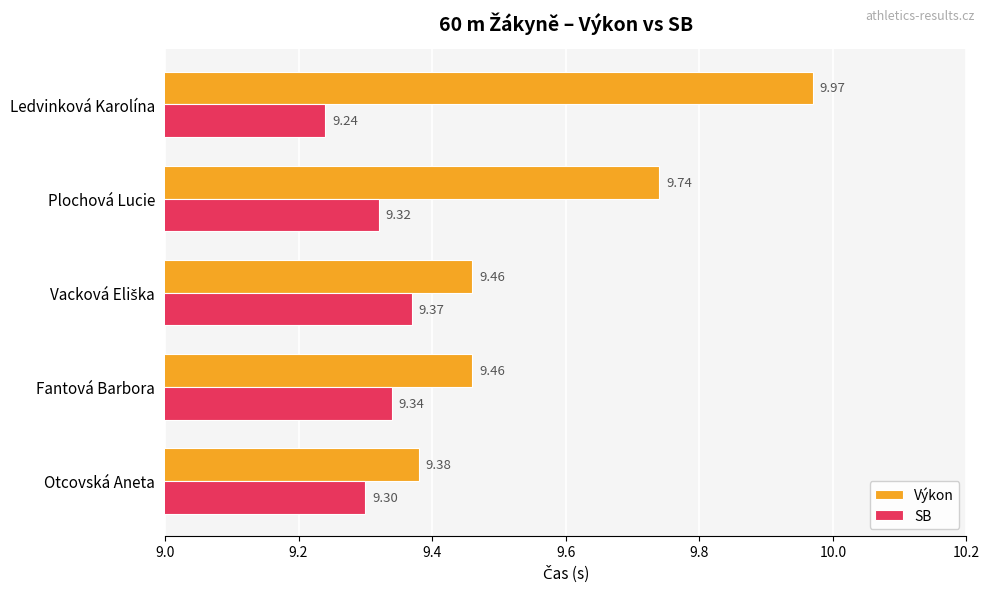

At which category is the sum across all series the highest?

Ledvinková Karolína